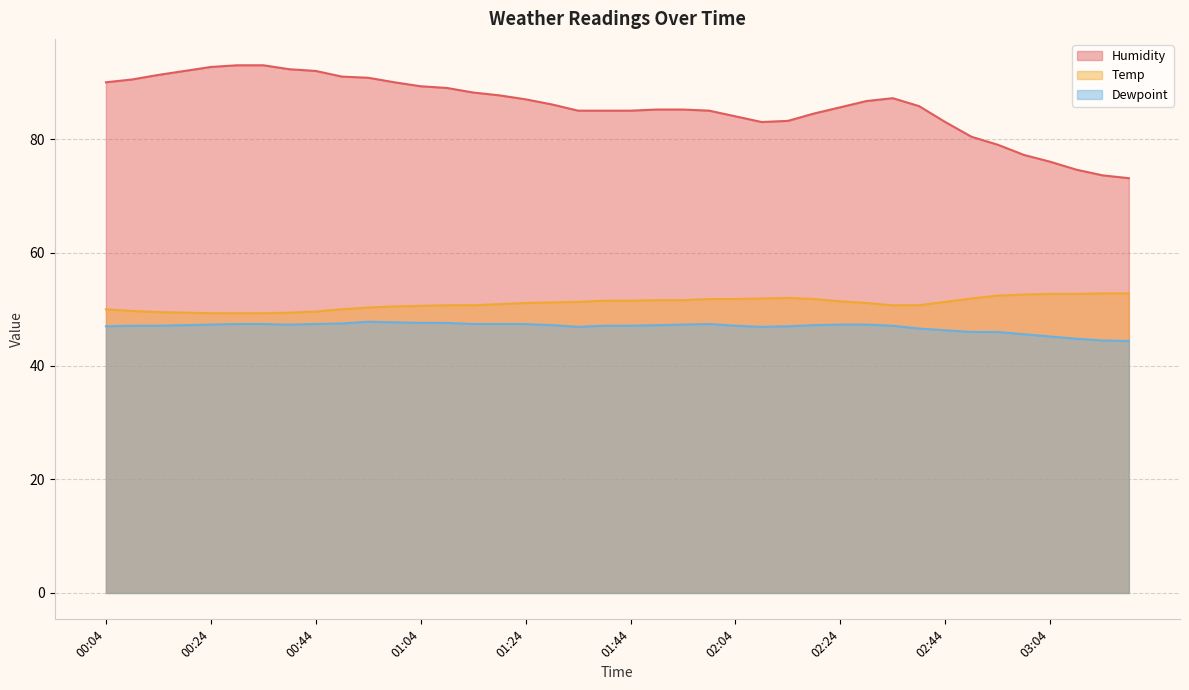

At how many categories does at least one series exceed 87?

17